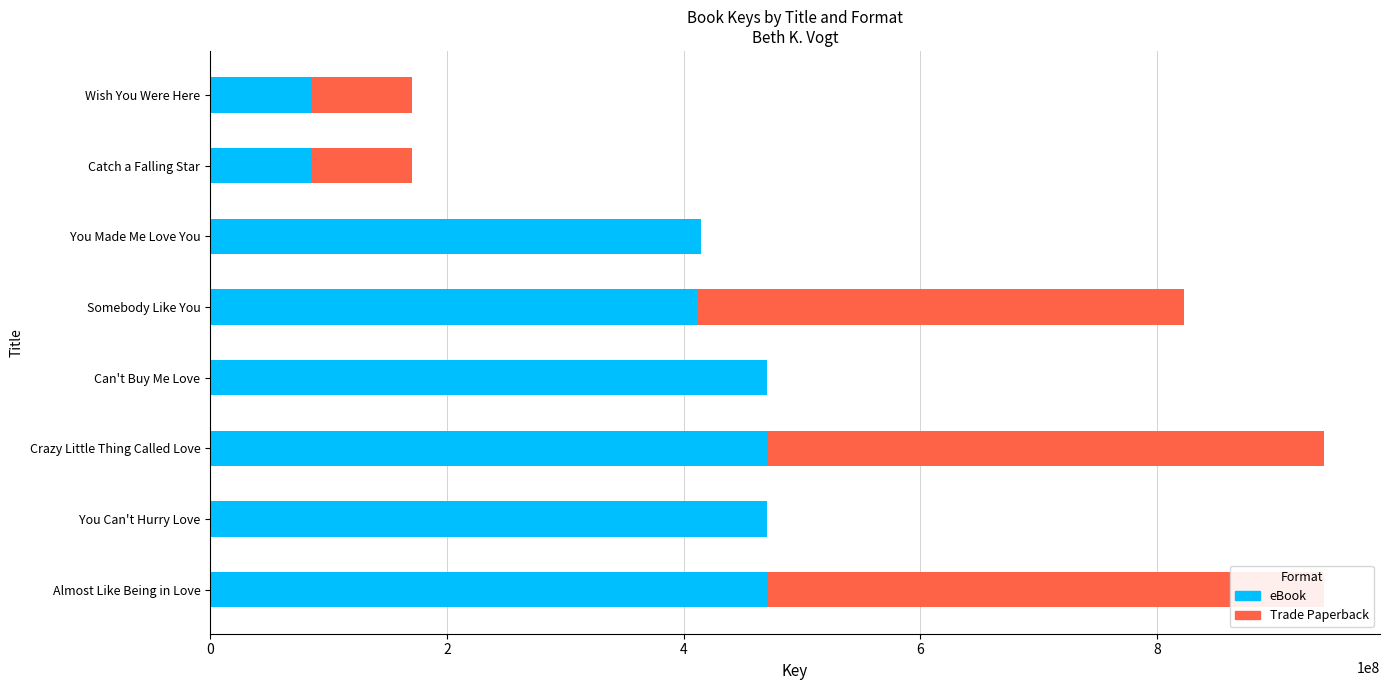

What is the sum of all eBook values?

2878647218